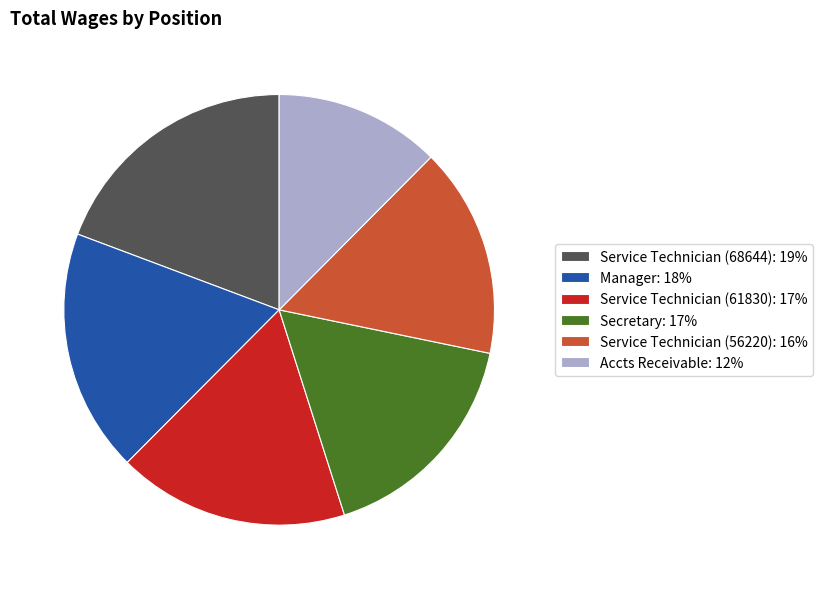

Which has a higher value, Accts Receivable: 12% or Secretary: 17%?

Secretary: 17%